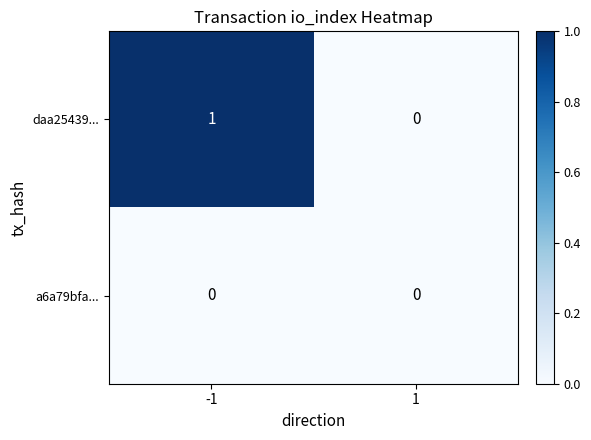

List the series in order of their overall mean, lowest first.

a6a79bfa..., daa25439...